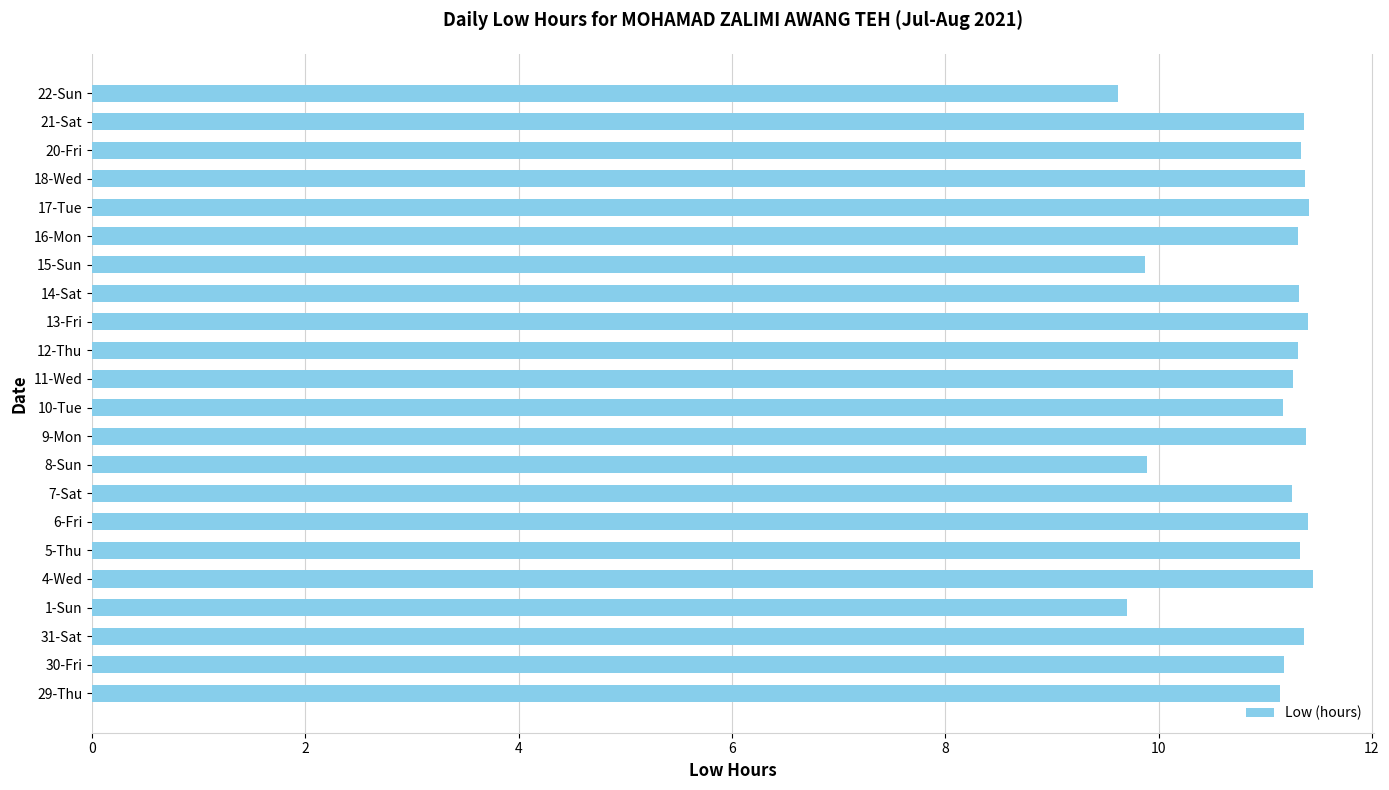

What is the minimum value shown in the chart?

9.6